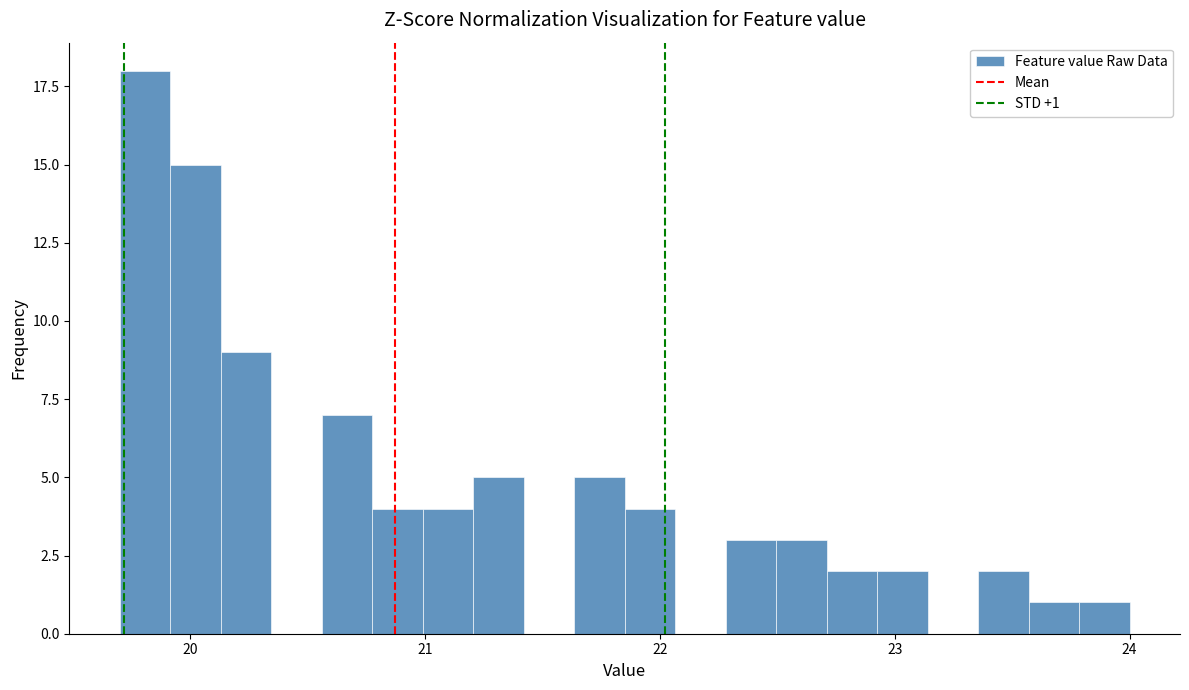

Read against the x-axis, roughly where is the centre of the tallest bar?

19.8